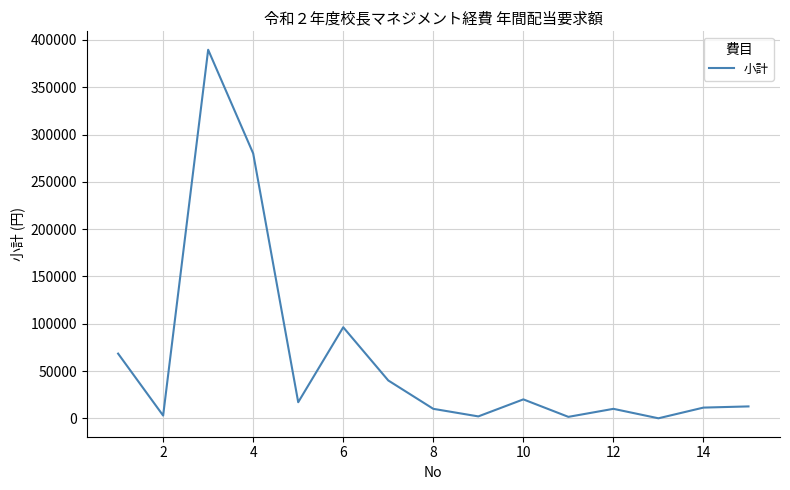

What is the maximum value shown in the chart?

389648